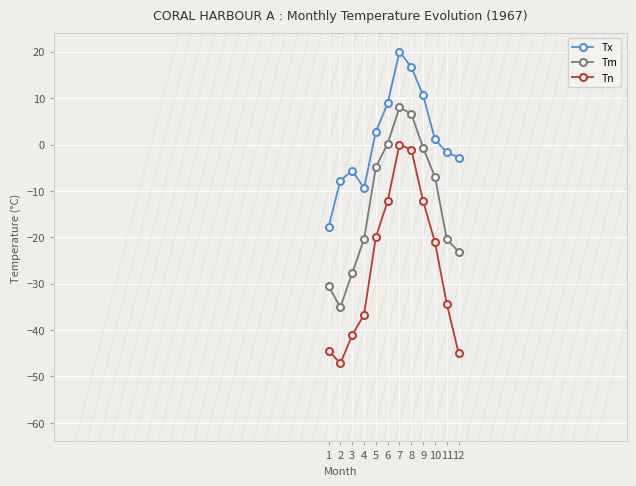

Rank the series by their average value, from lowest to highest.

Tn, Tm, Tx